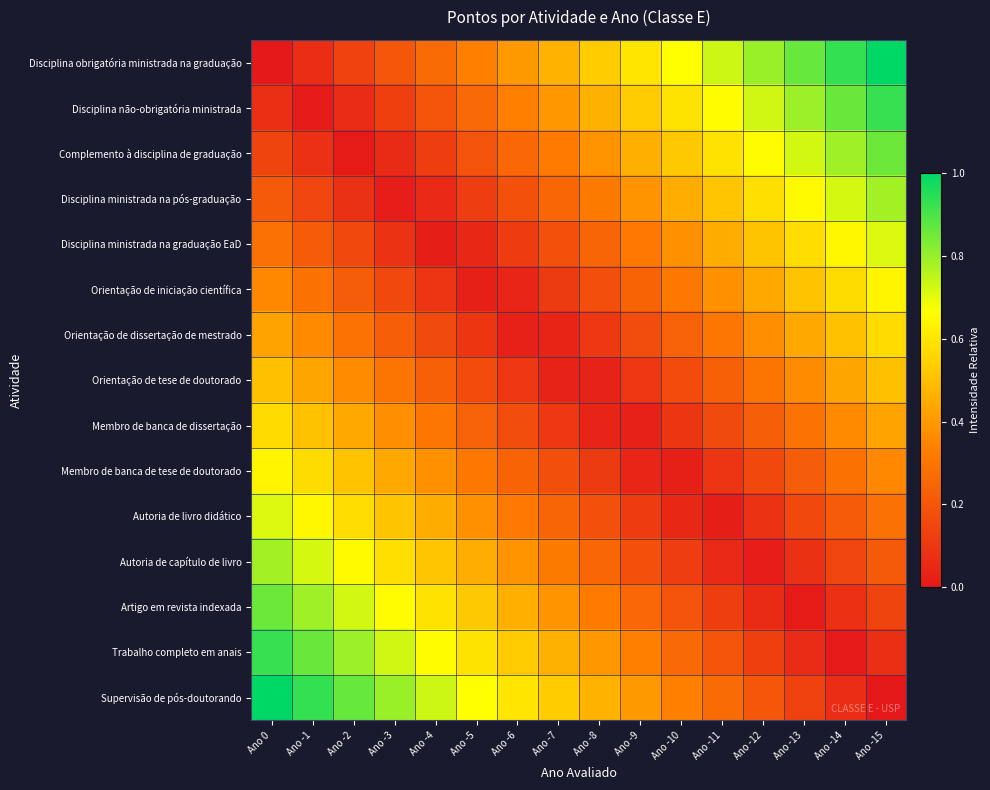

At which category is the sum across all series the highest?

Ano 0